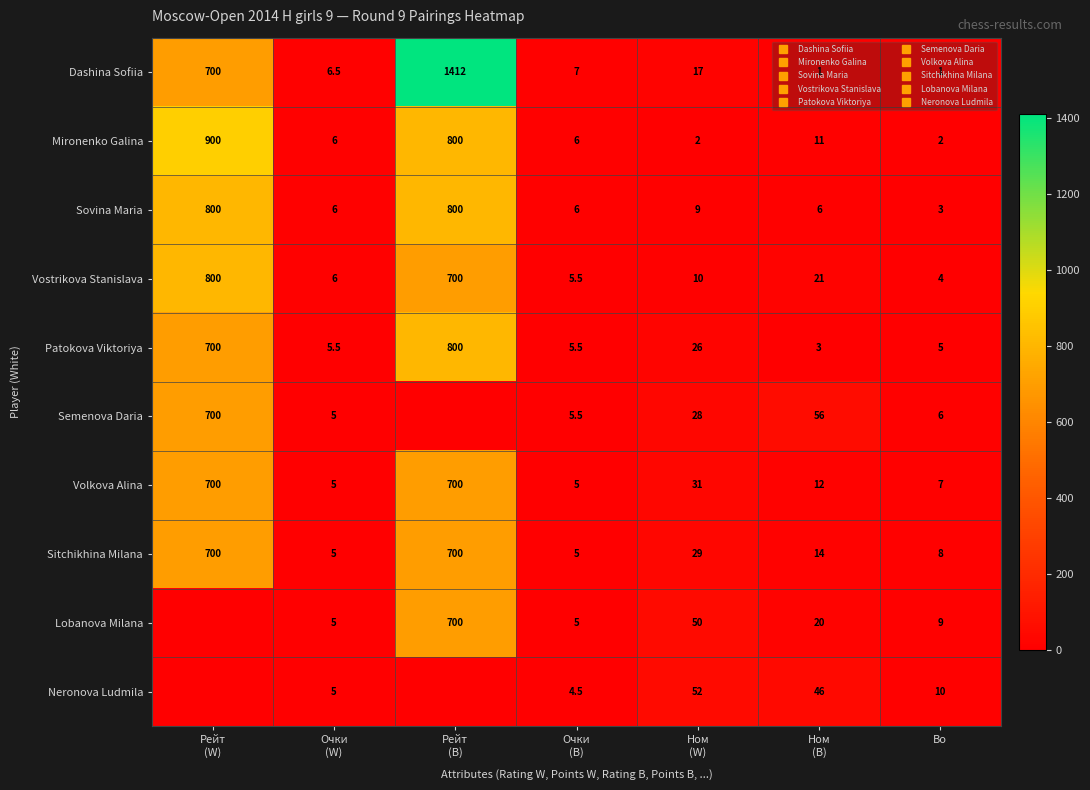

Which category has the lowest value in the Neronova Ludmila series?

Рейт (W)